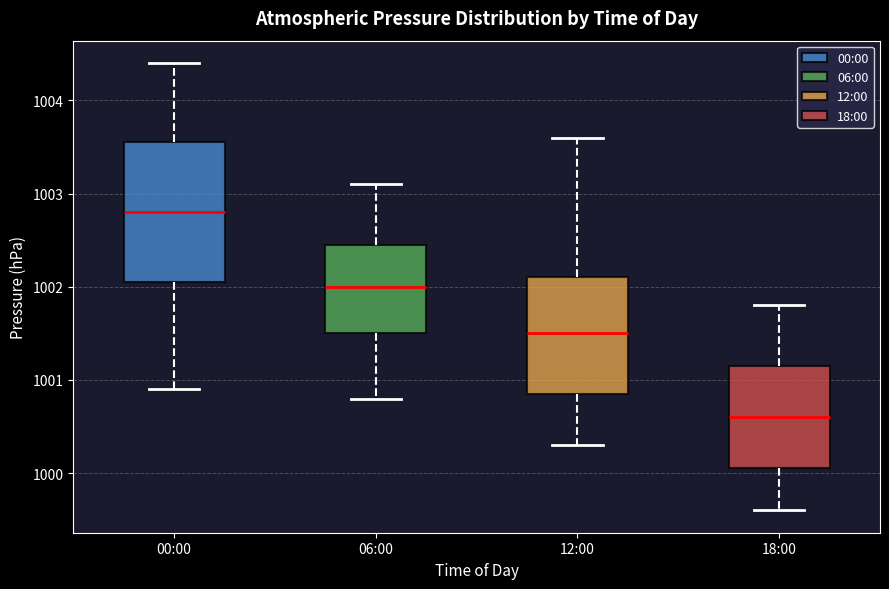

Which box has the highest median line?

00:00